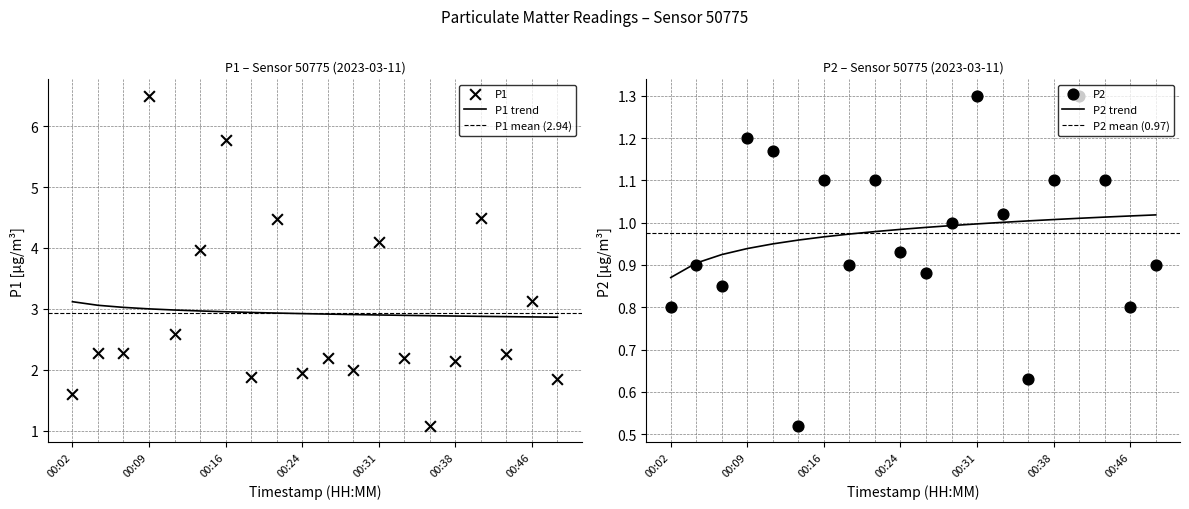

What are all the series names shown in the legend?

P1, P2